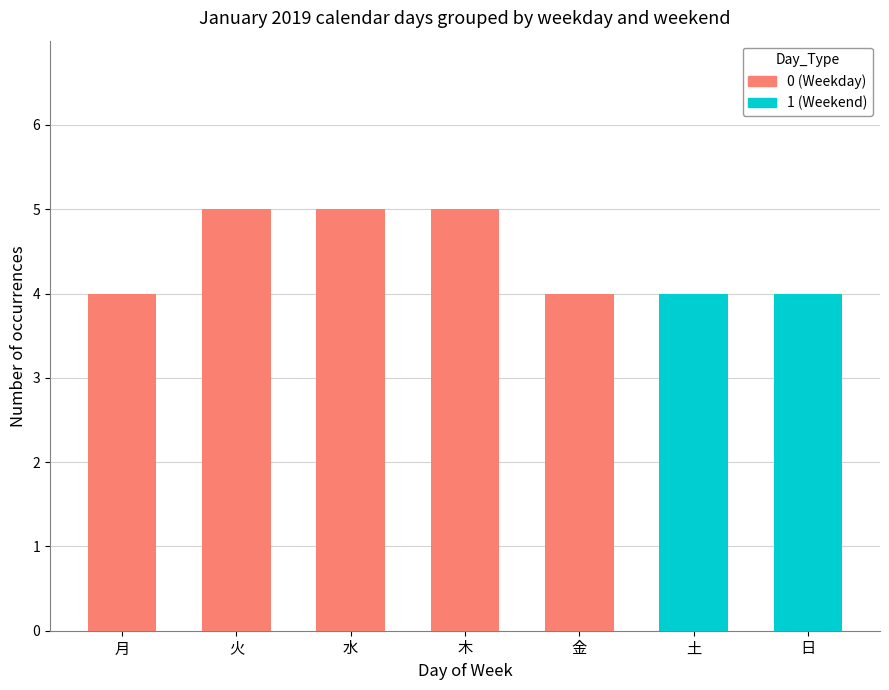

What is the total value across all series at 火?

5